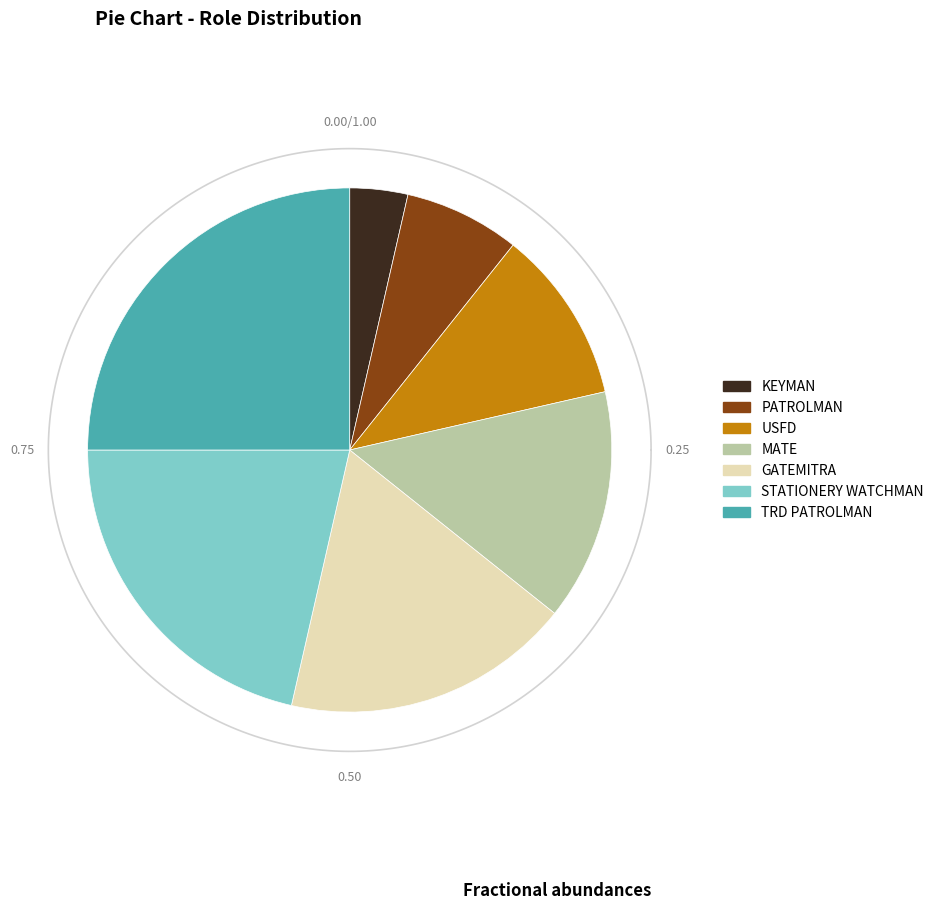

Is it true that USFD is 16% of the pie?

False